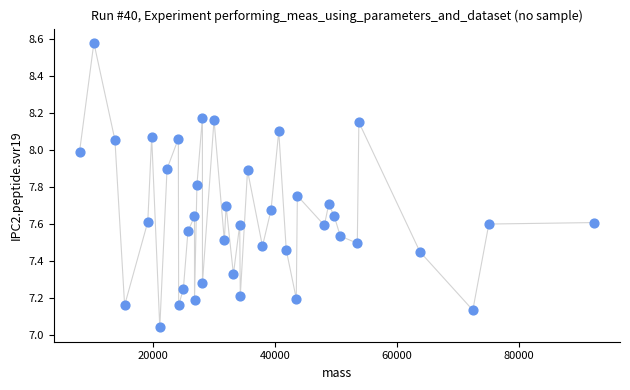

What is the range of X values (max minus min)?

84453.8